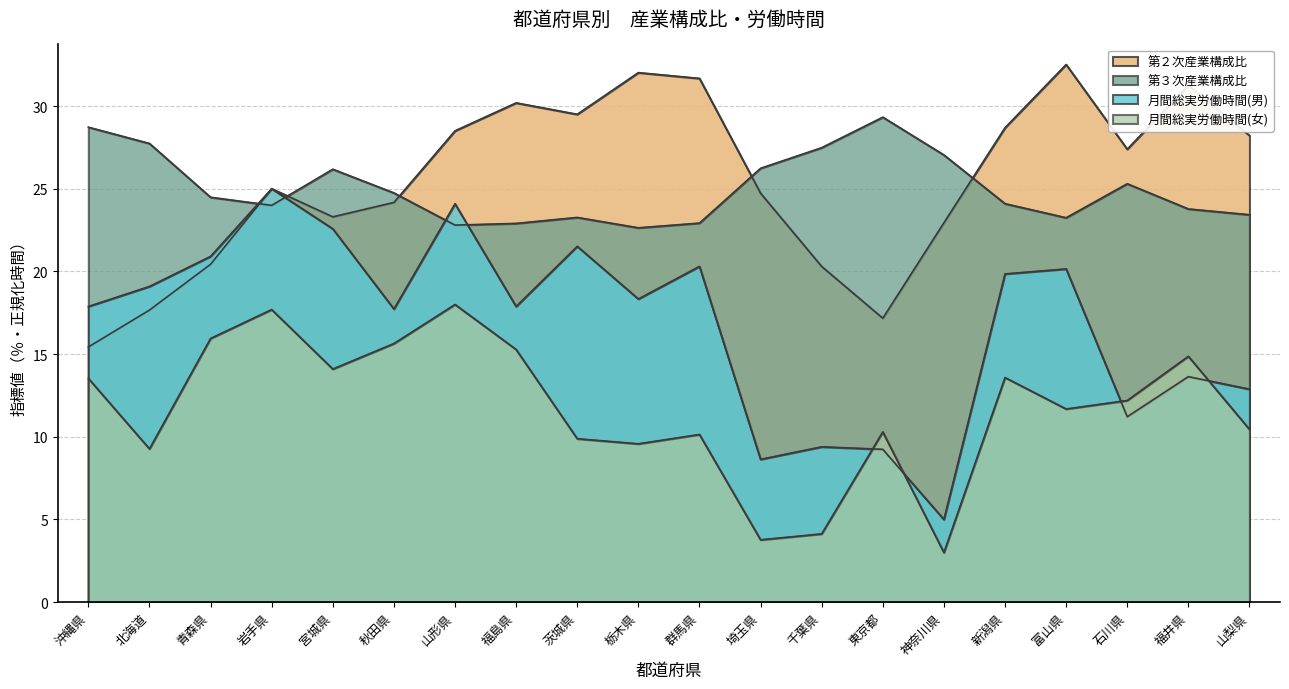

How many series are shown in this chart?

4